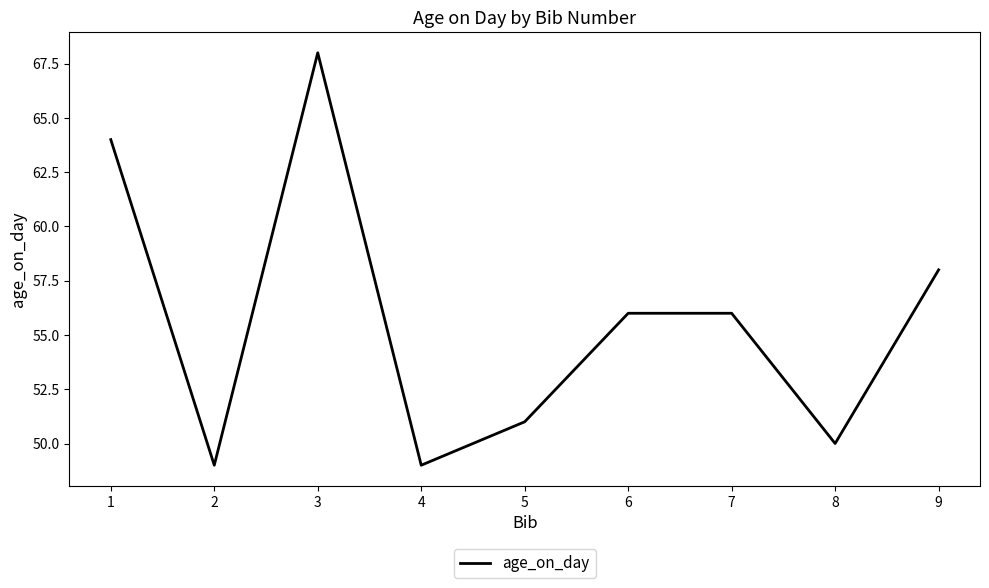

The value at 3 is 16. True or false?

False